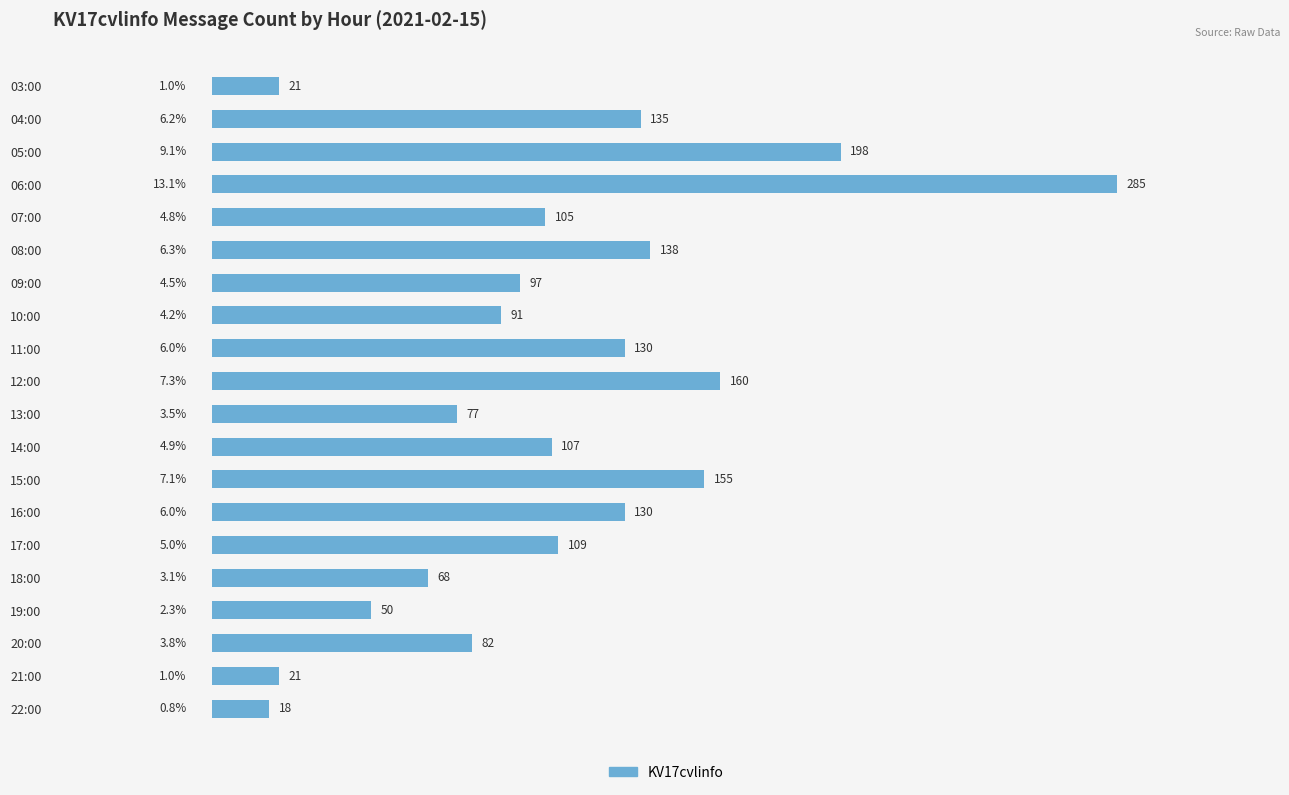

What is the label of the 16th bar from the top?

18:00